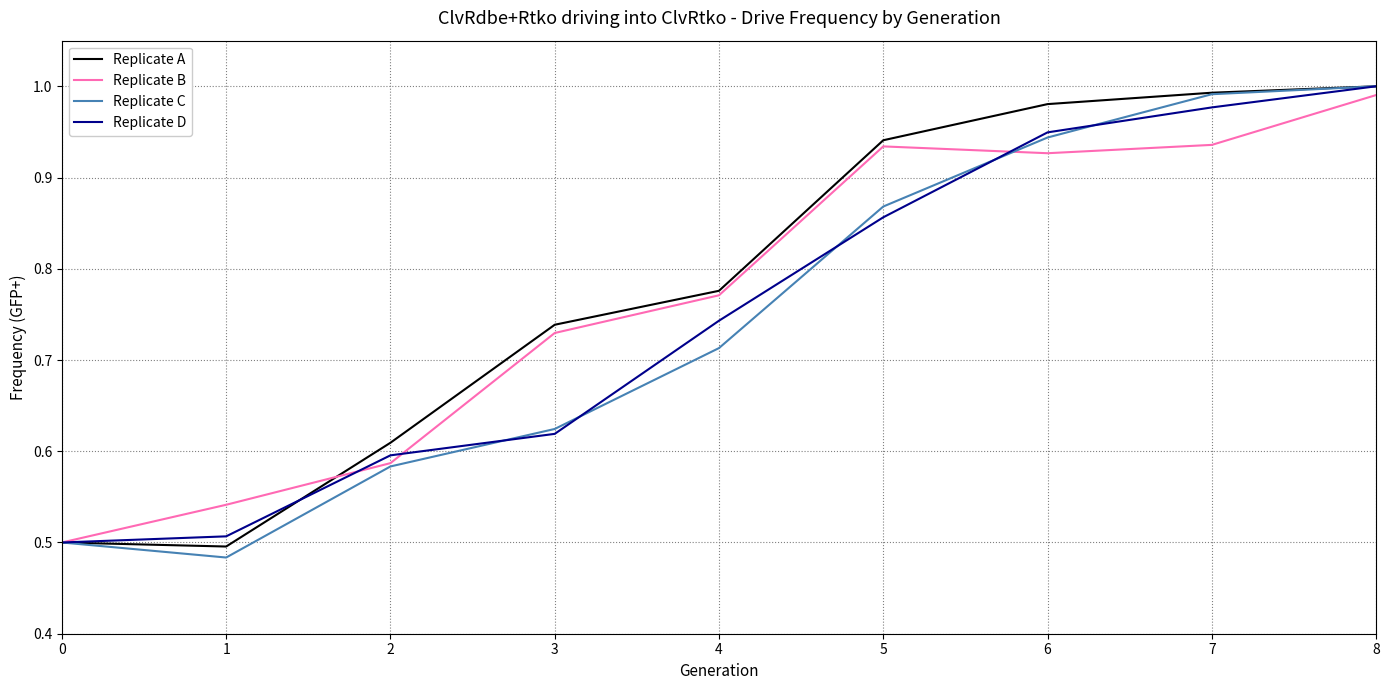

True or false: Replicate C and Replicate B cross at least once.

True